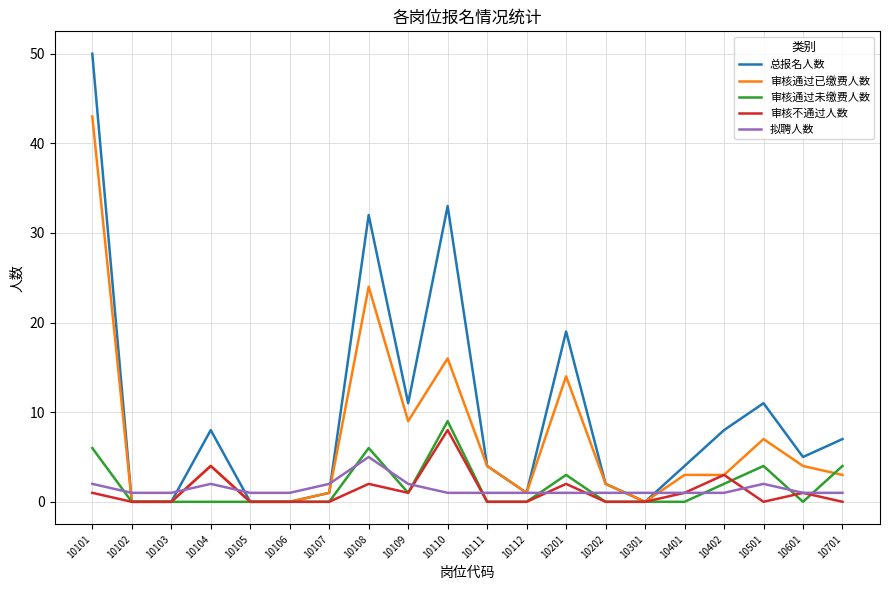

Between 10102 and 10109, which series saw the biggest shift?

总报名人数